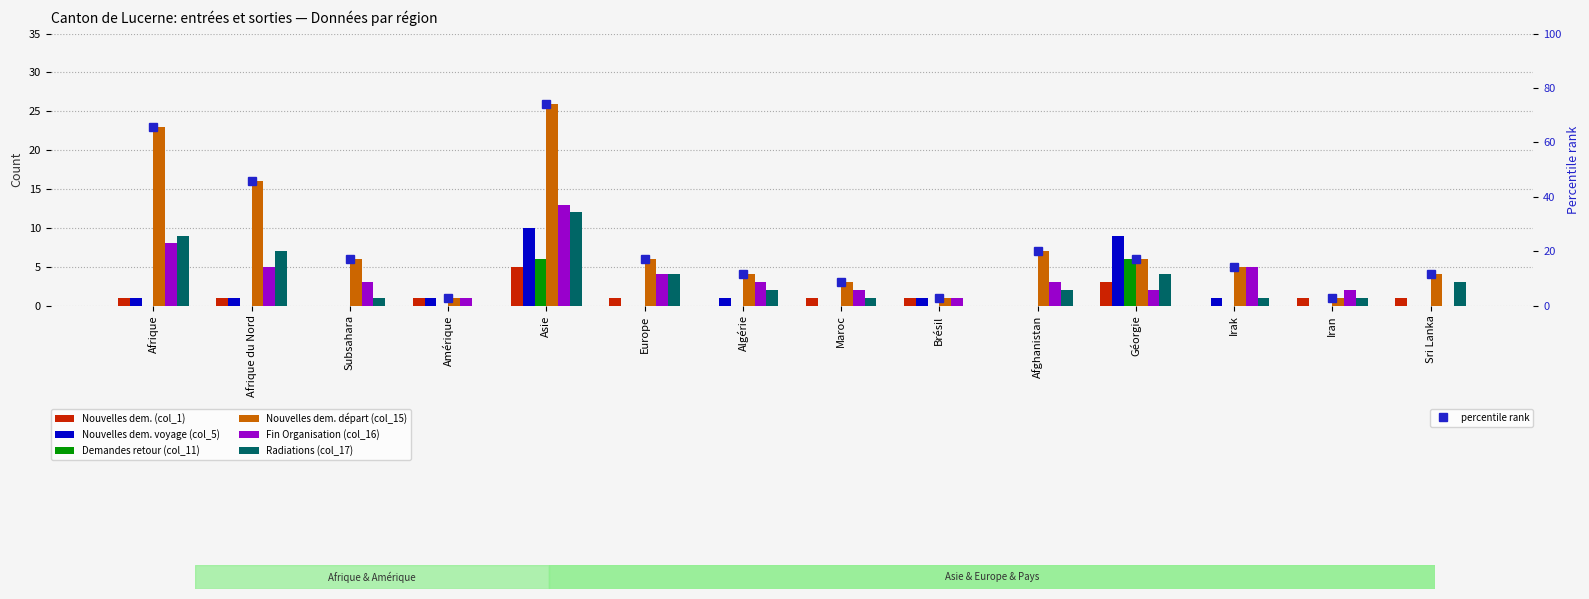

Rank the categories by Nouvelles dem. départ (col_15) value from lowest to highest.

Amérique, Brésil, Iran, Maroc, Algérie, Sri Lanka, Irak, Subsahara, Europe, Géorgie, Afghanistan, Afrique du Nord, Afrique, Asie